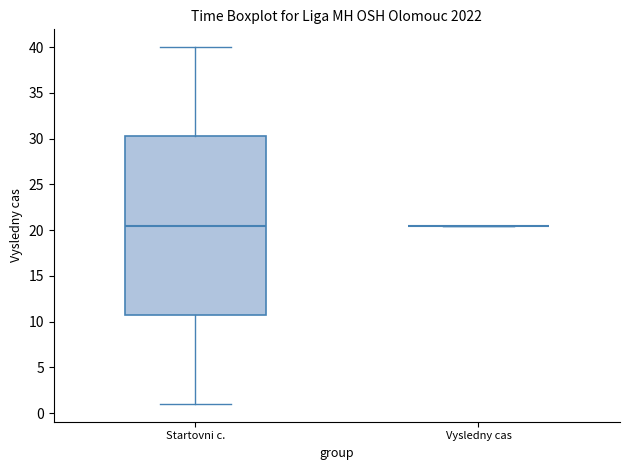

Reading left to right, read every box against the y-axis: the position of its median line, the range the box covers, and the ends of its whiskers. The values are not printed on the chart, so give them approximately, as read against the axis.

Startovni c.: median 20.5, box 11.0 to 30.5, whiskers 1.0 to 40.0
Vysledny cas: box collapsed to a line at 20.5, whiskers 20.5 to 20.5